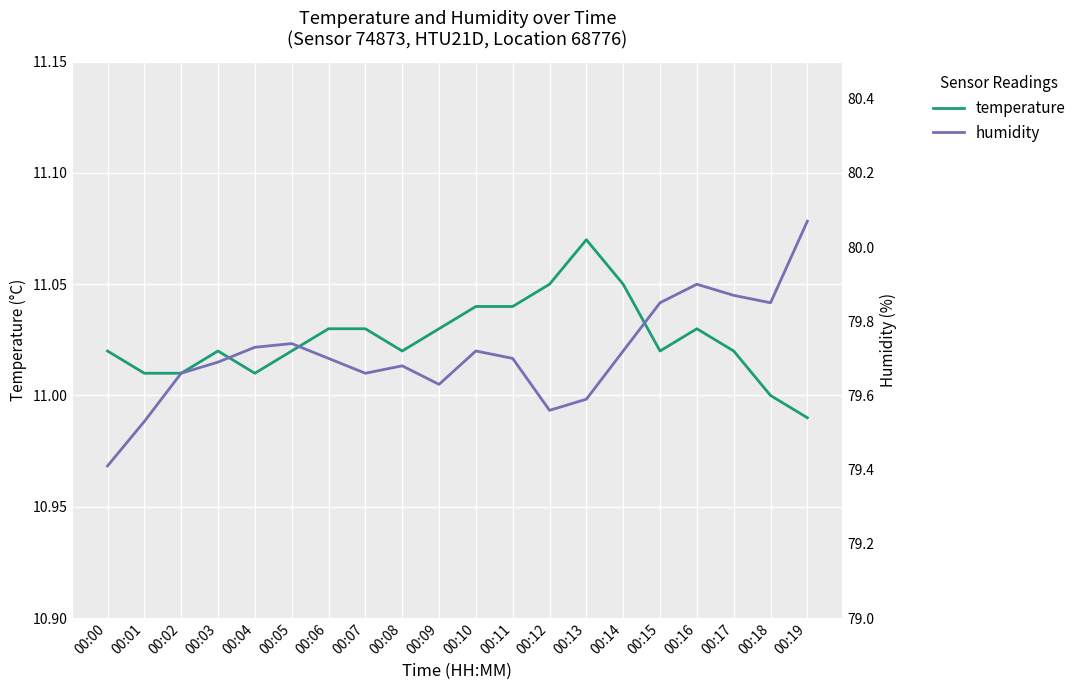

Rank the categories by temperature value from highest to lowest.

00:13, 00:12, 00:14, 00:10, 00:11, 00:06, 00:07, 00:09, 00:16, 00:00, 00:03, 00:05, 00:08, 00:15, 00:17, 00:01, 00:02, 00:04, 00:18, 00:19